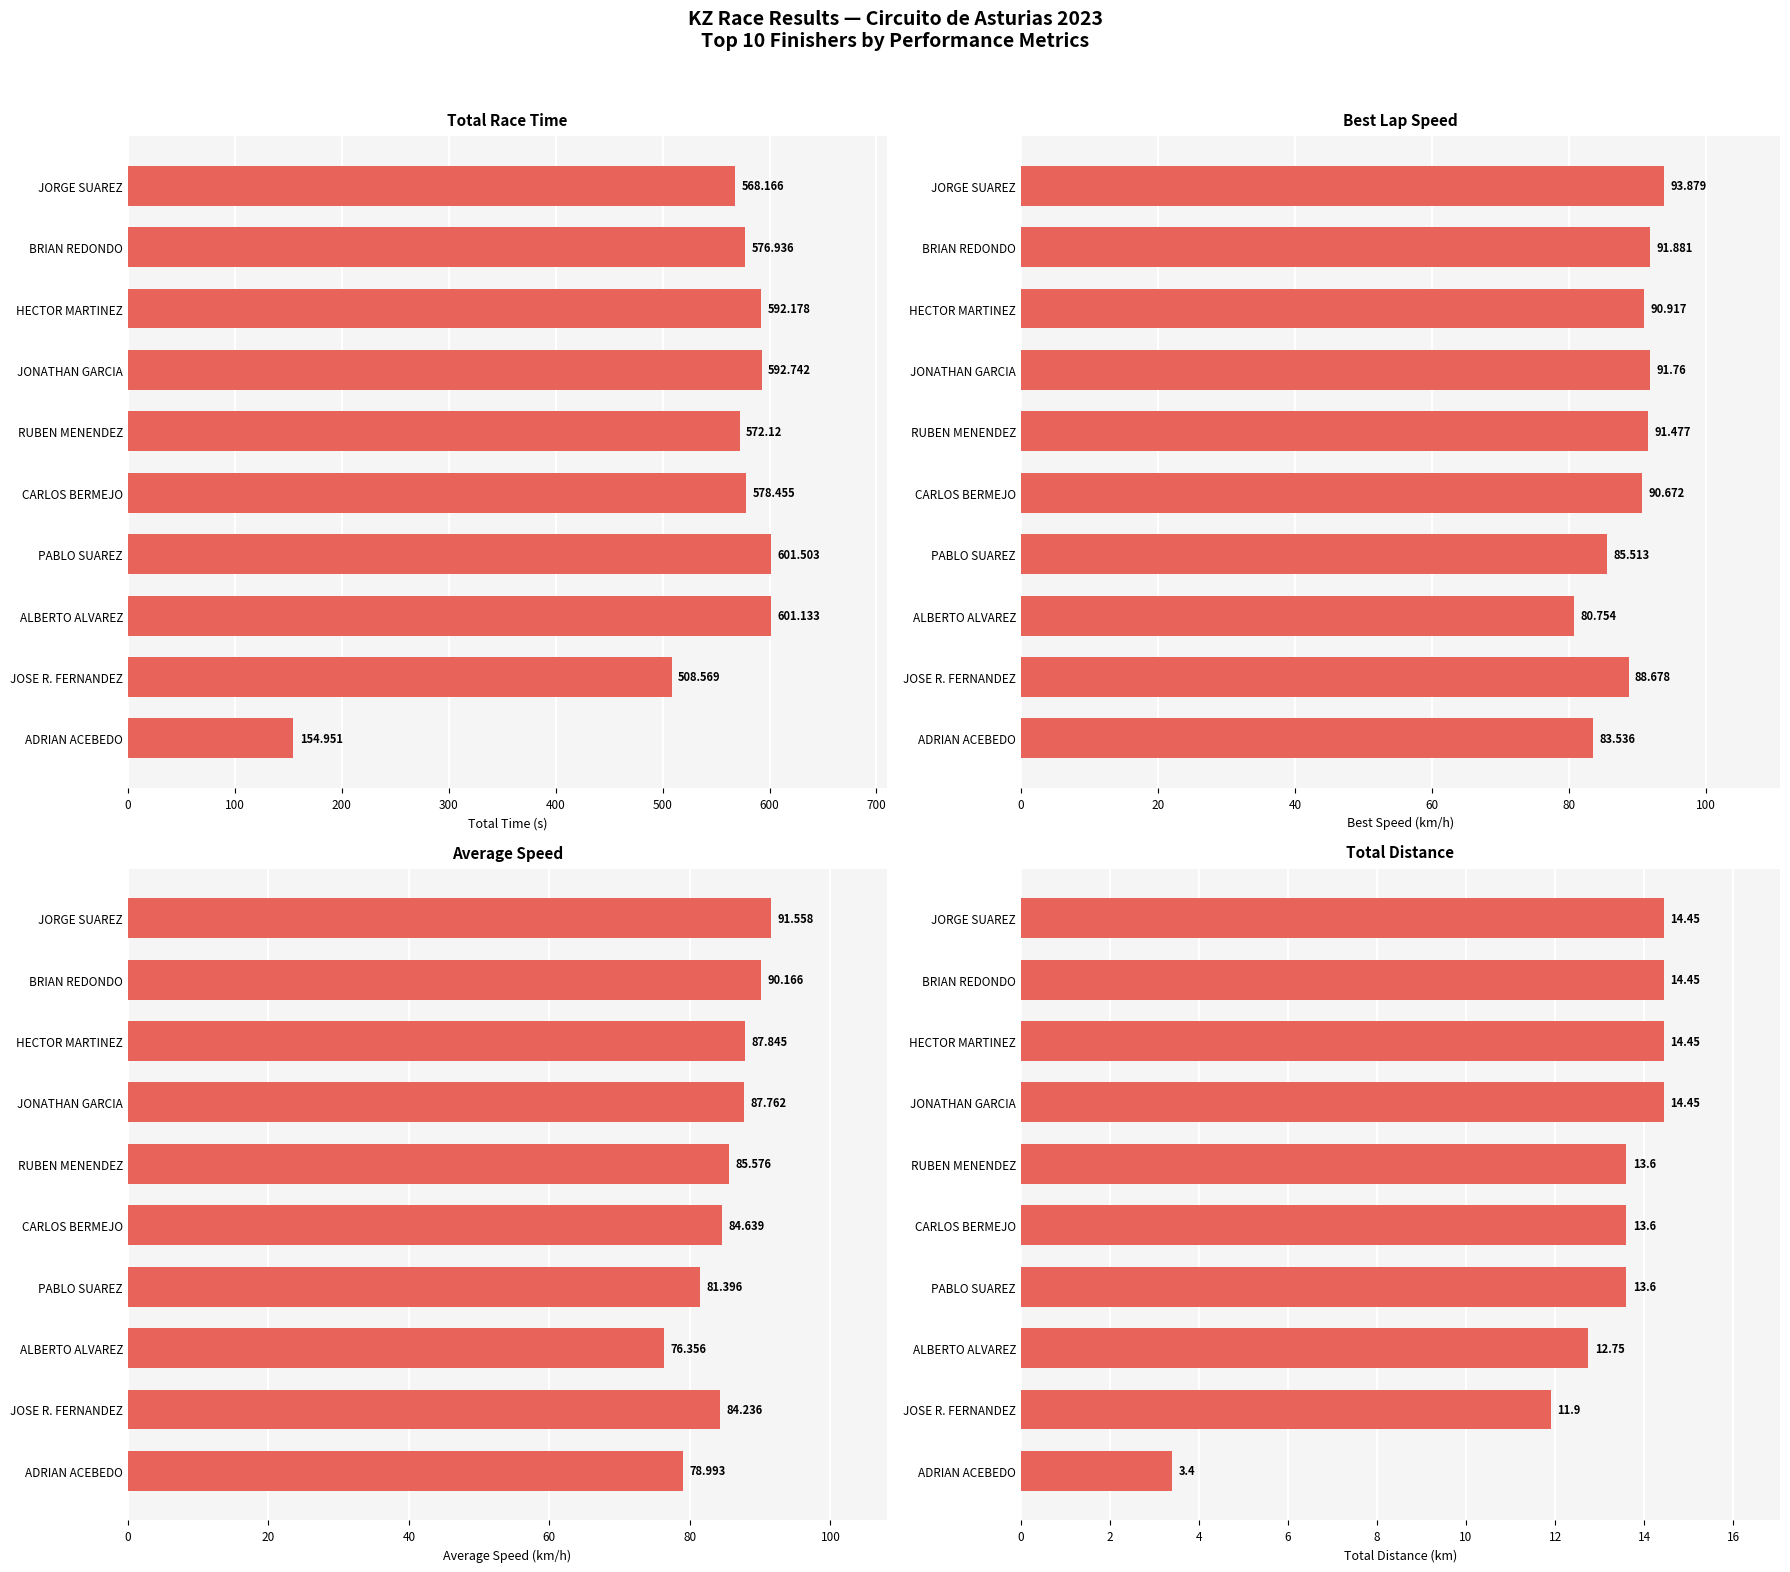

Does the chart contain stacked bars?

No